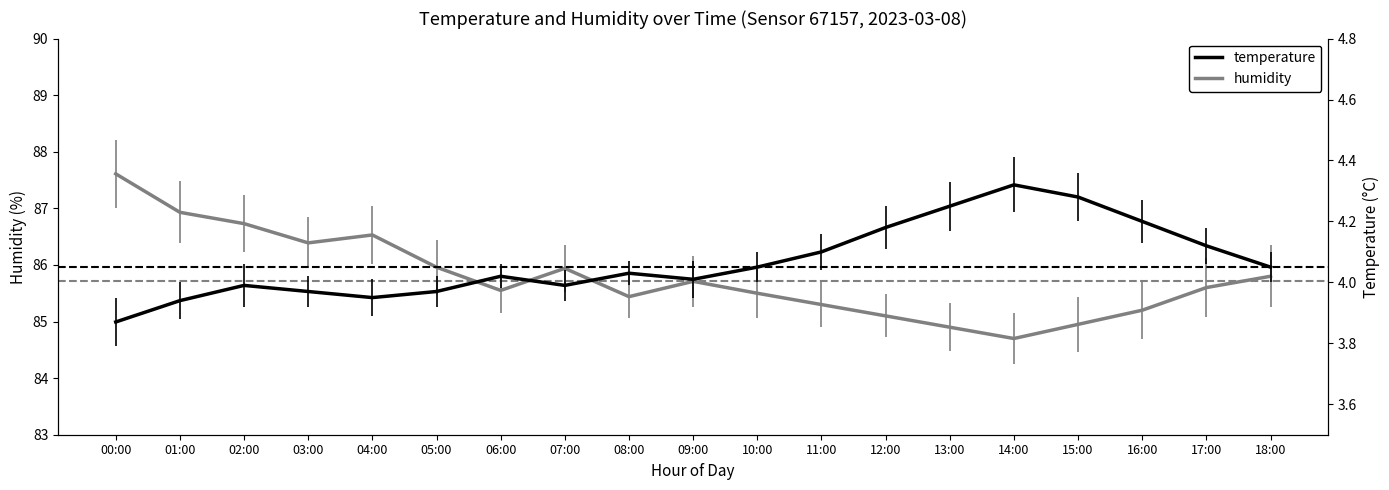

What value does the temperature series have at 02:00?

4.0